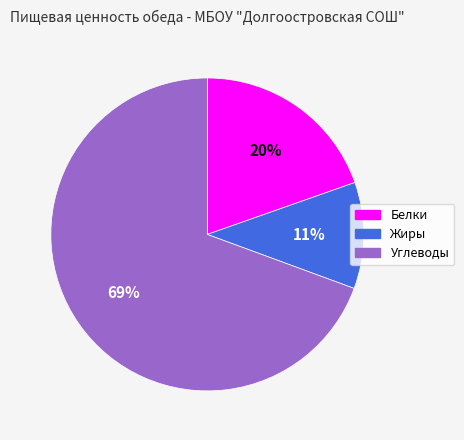

Between Углеводы and Белки, which is larger?

Углеводы